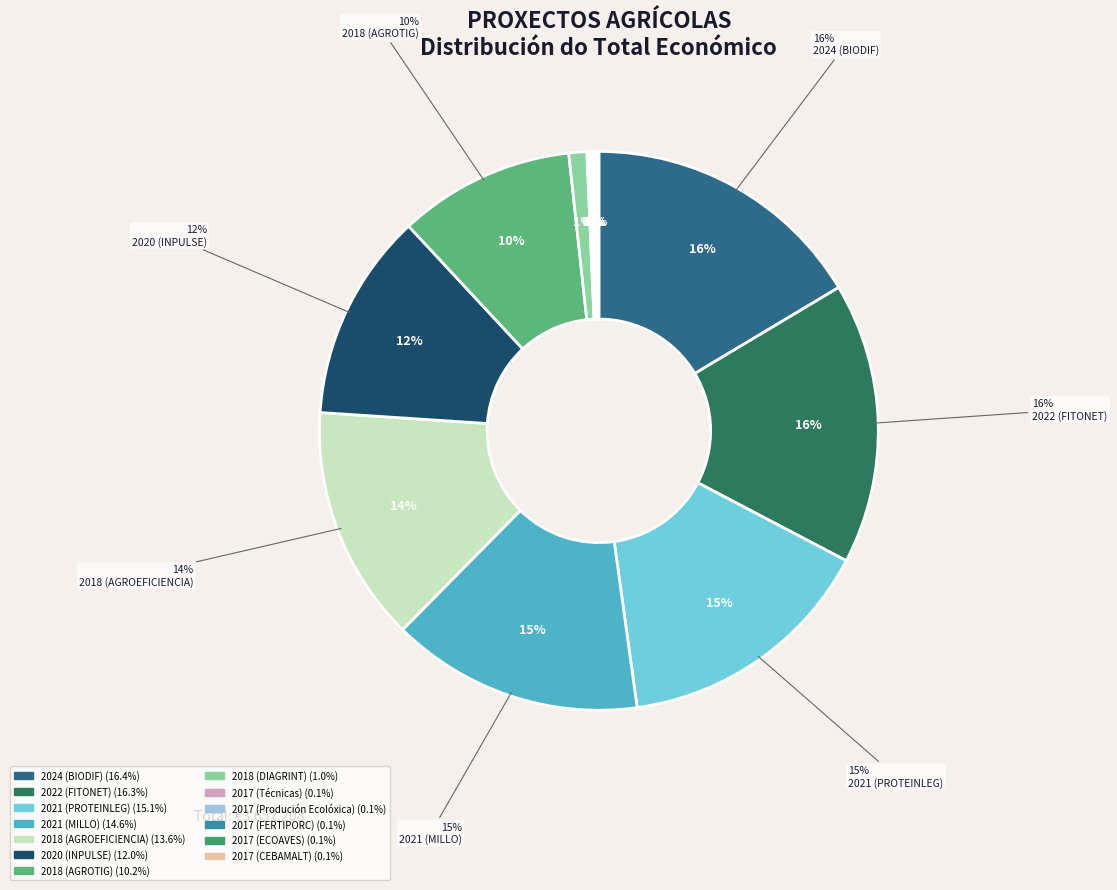

What is the change in value from 2020 (INPULSE) to 2022 (FITONET)?

+154544